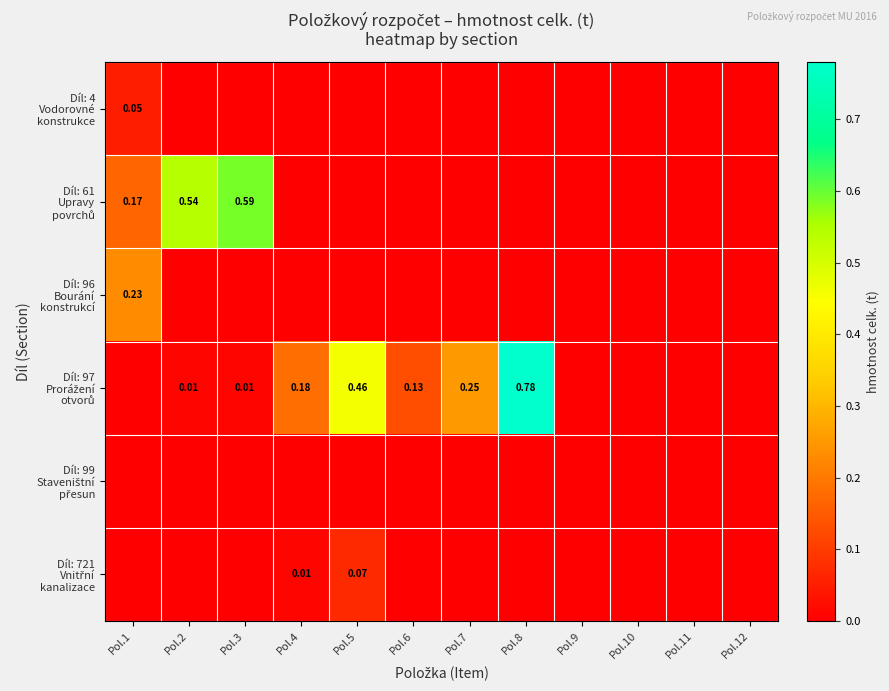

List the labels in order of Díl: 96 Bourání konstrukcí value, largest first.

Pol.1, Pol.2, Pol.3, Pol.4, Pol.5, Pol.6, Pol.7, Pol.8, Pol.9, Pol.10, Pol.11, Pol.12